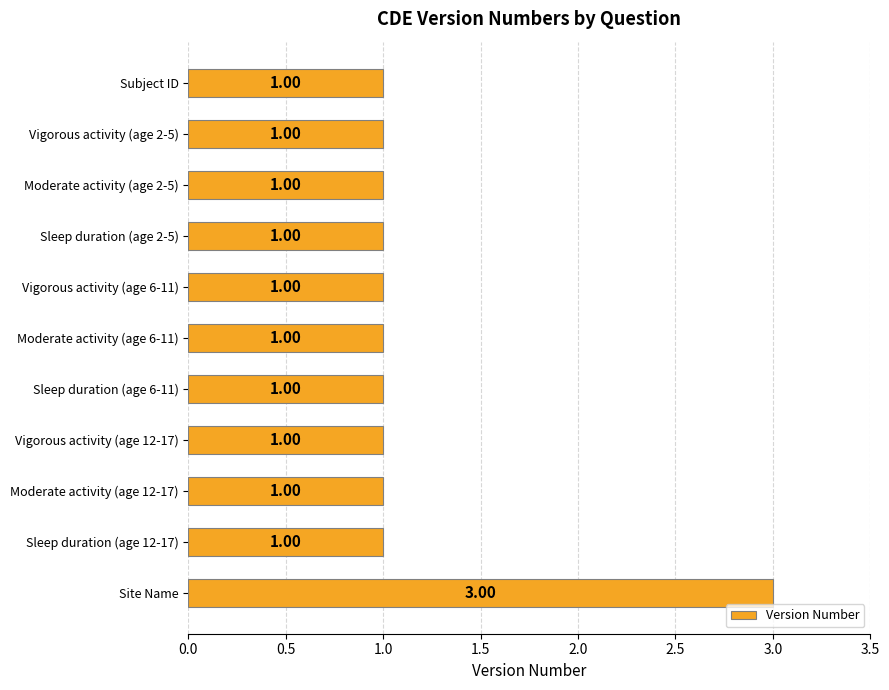

How many values are between 1 and 2?

10